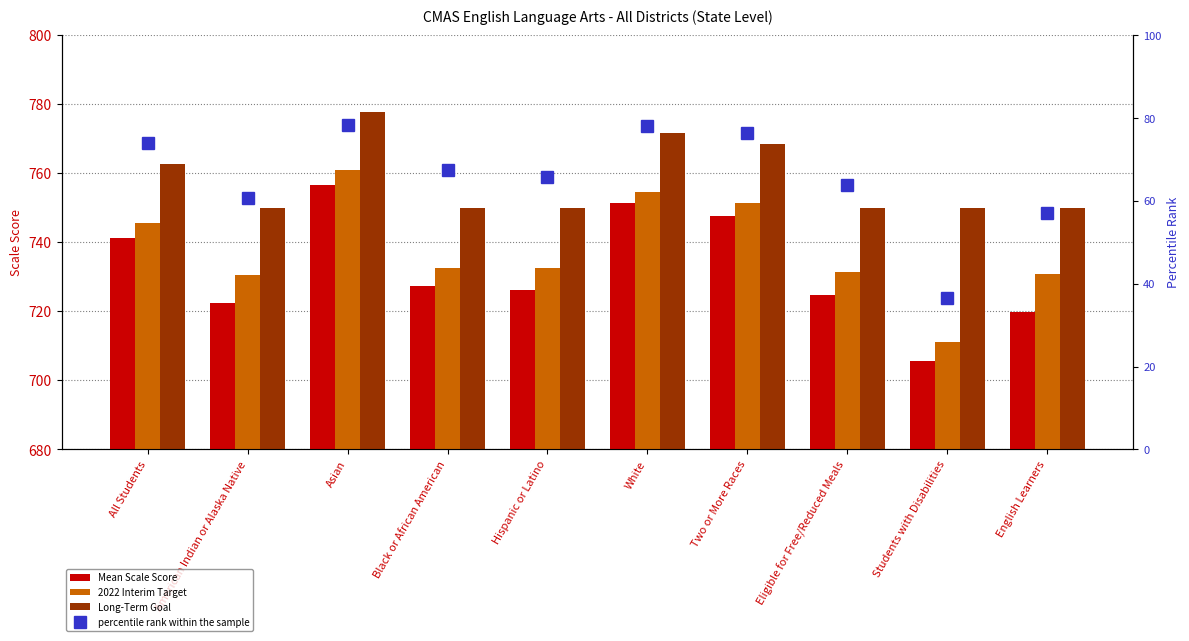

What is the difference between the maximum and minimum values in the Mean Scale Score series?

51.0